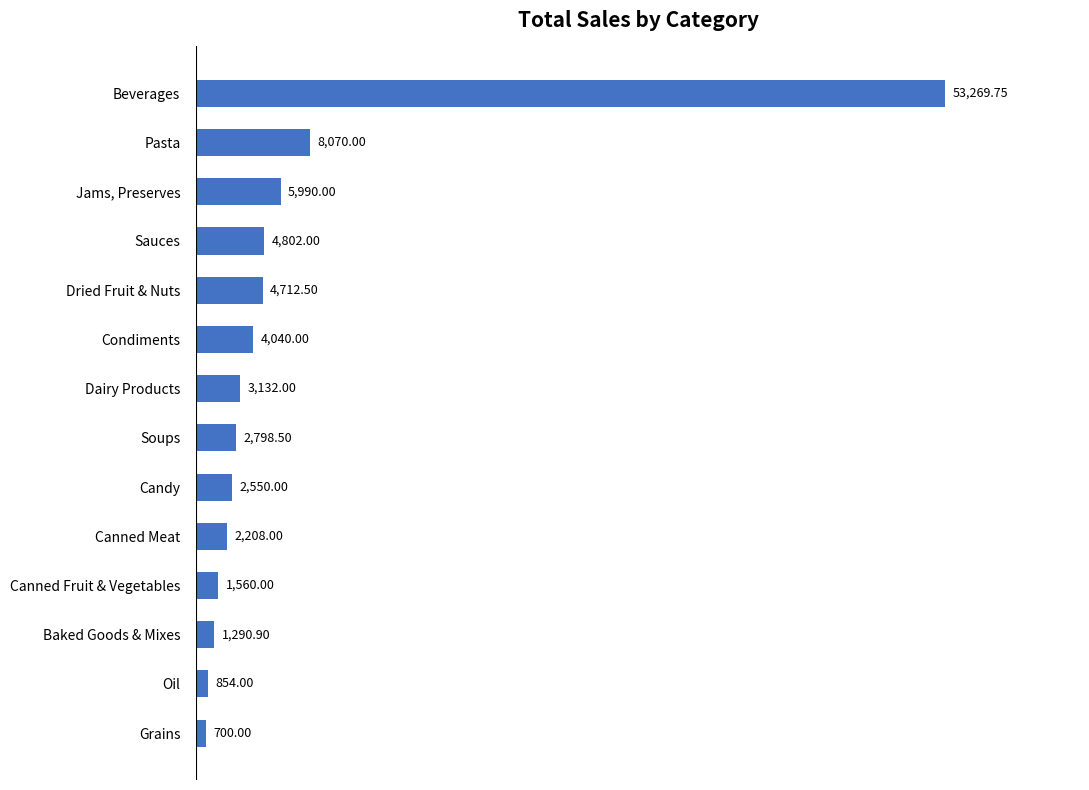

At which label is the value closest to 26984?

Pasta